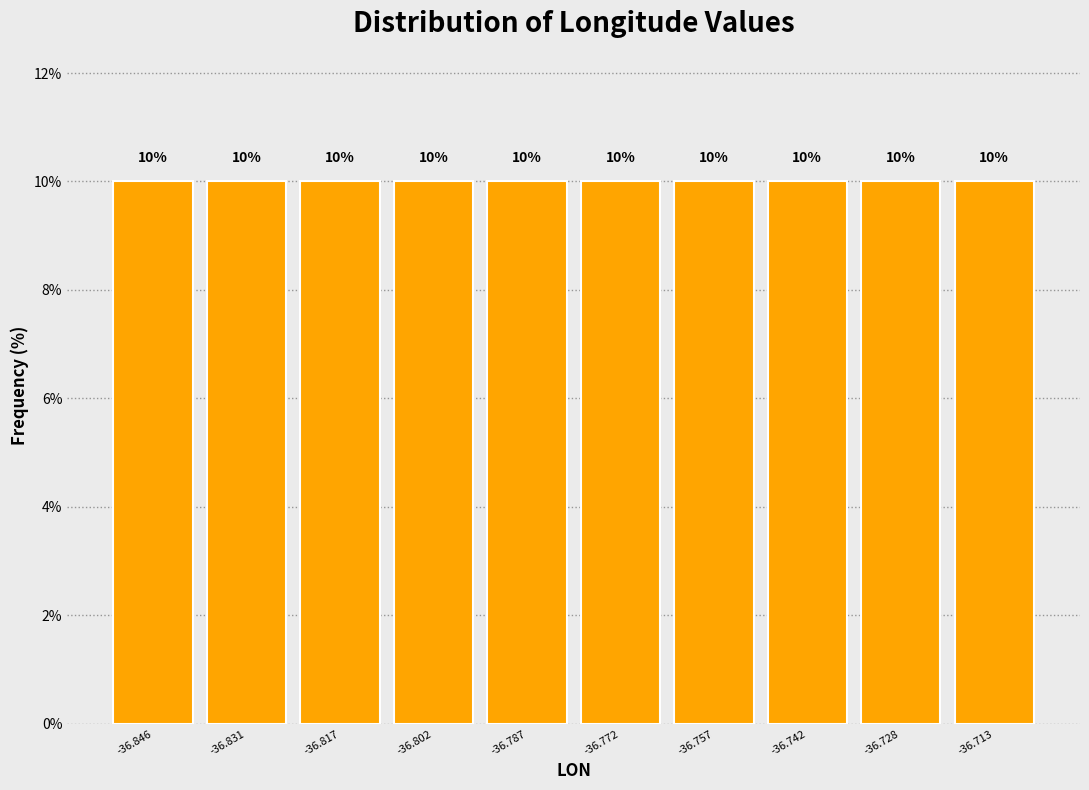

Reading left to right, transcribe this chart: for each bar, give the range it covers on the x-axis and its height. The bar edges are not printed on the chart, so give them approximately, as read against the axis.

-36.854 to -36.838: 10
-36.838 to -36.824: 10
-36.824 to -36.810: 10
-36.810 to -36.794: 10
-36.794 to -36.780: 10
-36.780 to -36.764: 10
-36.764 to -36.750: 10
-36.750 to -36.734: 10
-36.734 to -36.720: 10
-36.720 to -36.706: 10